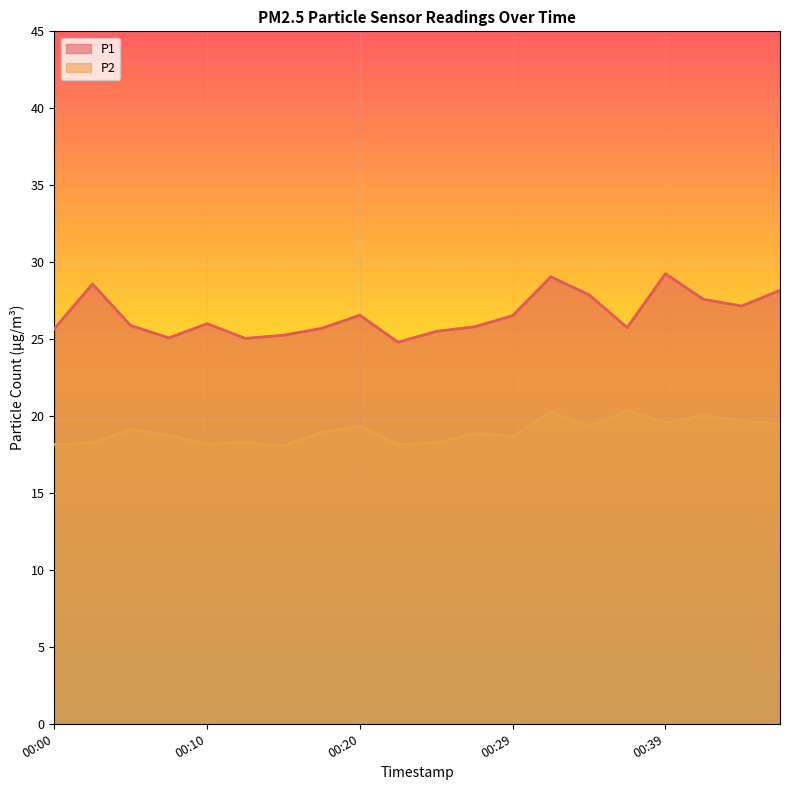

Which series has the largest total across all categories?

P1